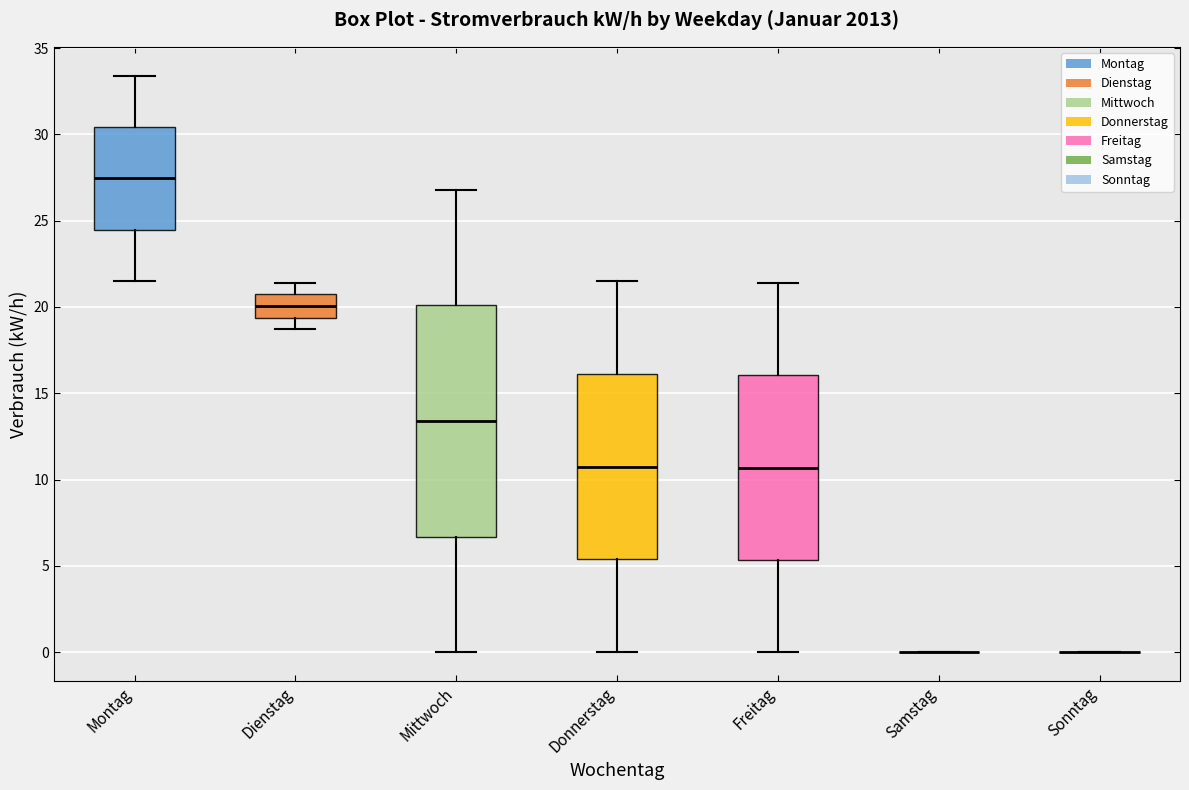

Reading left to right, transcribe this box plot: for each box, give where its median line is, the range the box spans, and where its two whiskers end, as read against the y-axis. The values are not printed on the chart, so give them approximately, as read against the axis.

Montag: median 27.5, box 24.5 to 30.5, whiskers 21.5 to 33.5
Dienstag: median 20.0, box 19.5 to 20.5, whiskers 18.5 to 21.5
Mittwoch: median 13.5, box 6.5 to 20.0, whiskers 0.0 to 27.0
Donnerstag: median 11.0, box 5.5 to 16.0, whiskers 0.0 to 21.5
Freitag: median 10.5, box 5.5 to 16.0, whiskers 0.0 to 21.5
Samstag: box collapsed to a line at 0.0, whiskers 0.0 to 0.0
Sonntag: box collapsed to a line at 0.0, whiskers 0.0 to 0.0